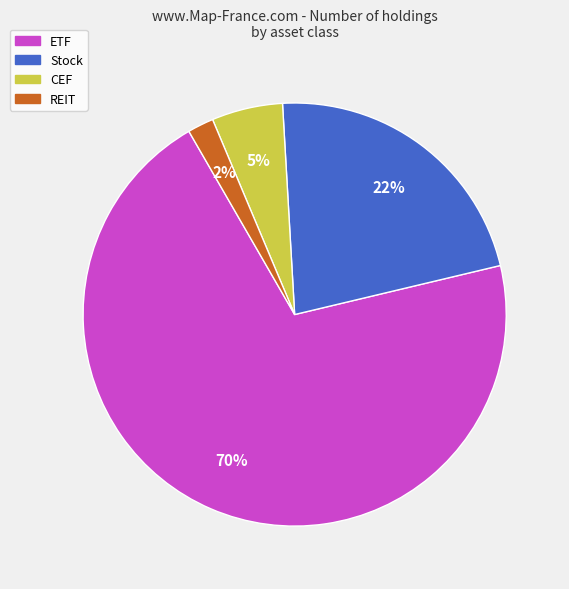

To the nearest percent, what is the average slice percentage?

25%